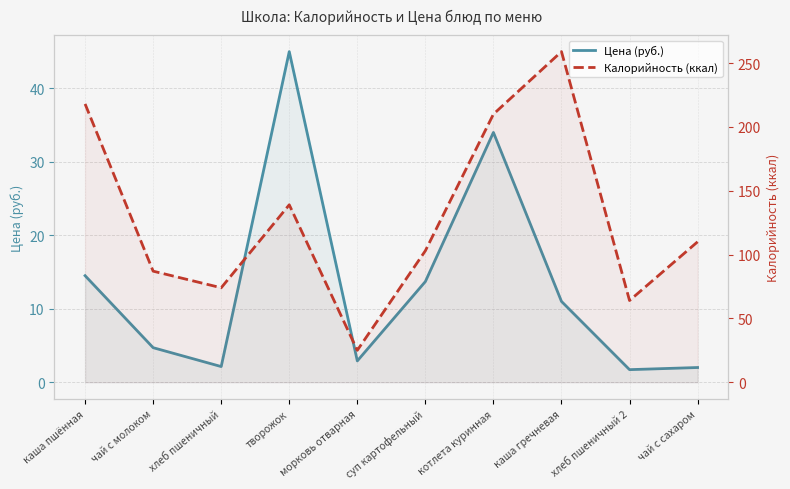

Which has a higher value, котлета куринная or каша гречневая?

котлета куринная